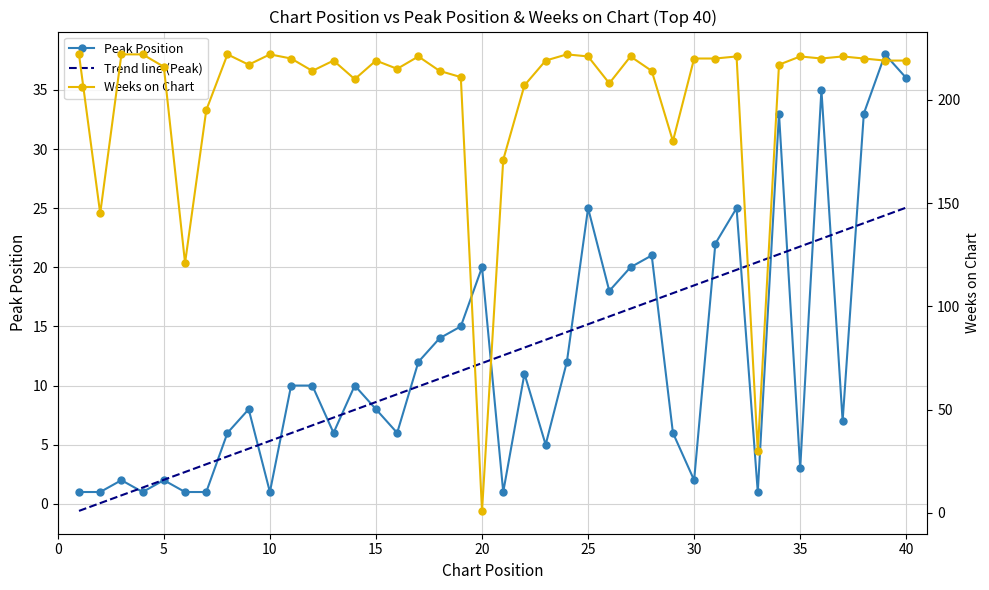

At how many categories does at least one series exceed 87?

38